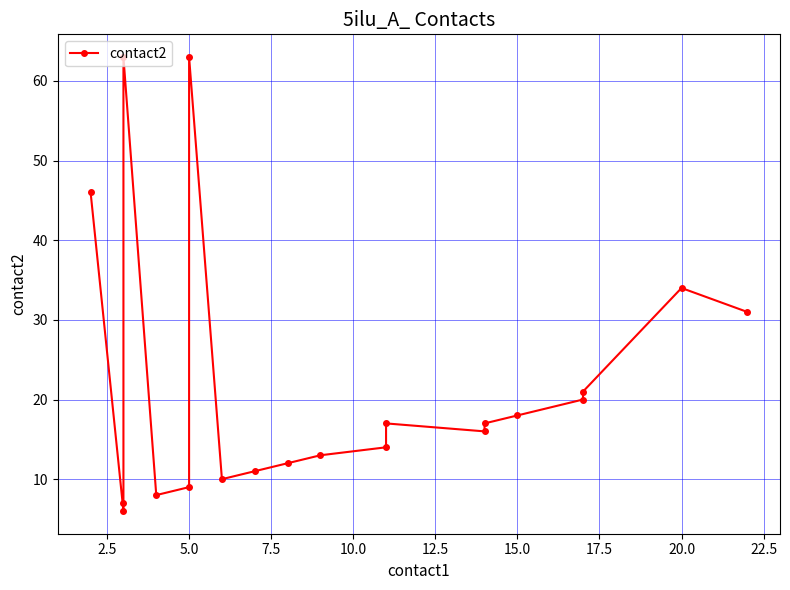

The value at 11 is 14. True or false?

True